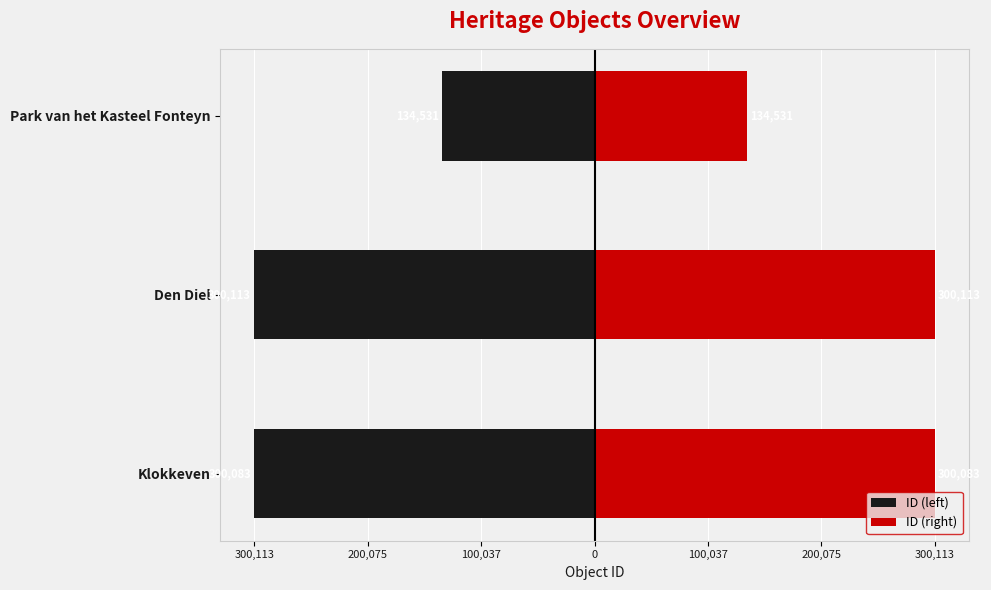

What is the highest value of the ID (left) series?

-134531